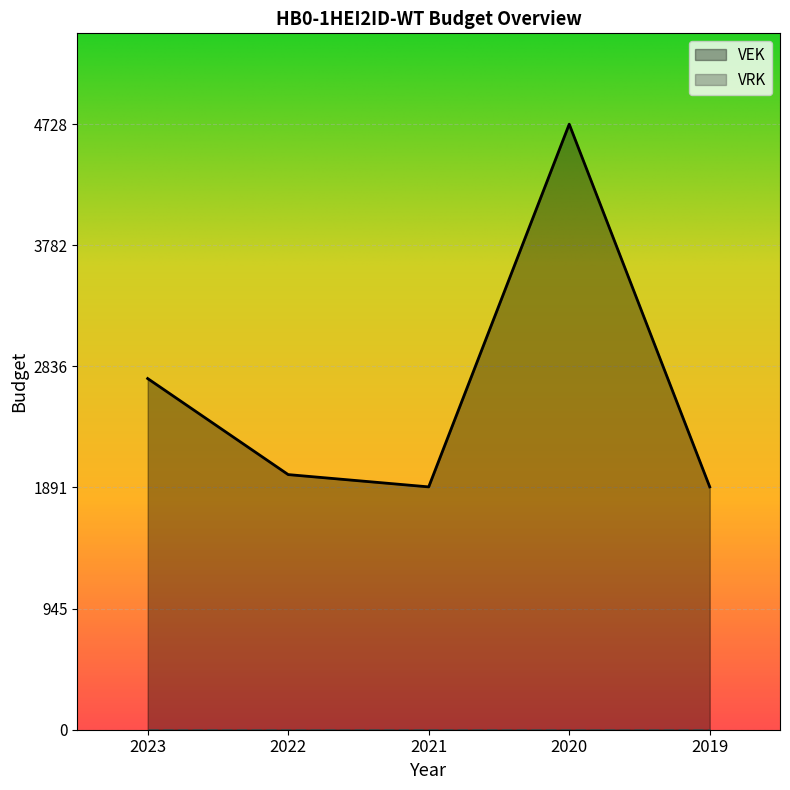

Reading right to left, transcribe all the data shown in this chart.

1896	4728	1896	1992	2742